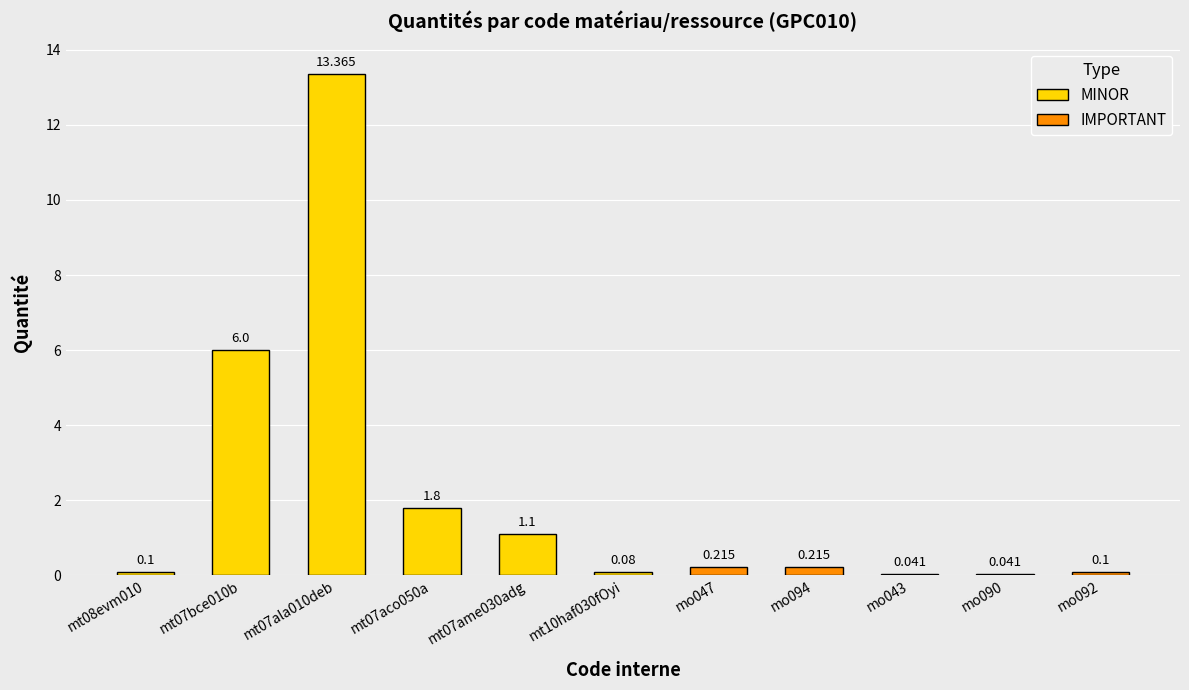

The IMPORTANT series shows 0.1 at mq08sol020. True or false?

False